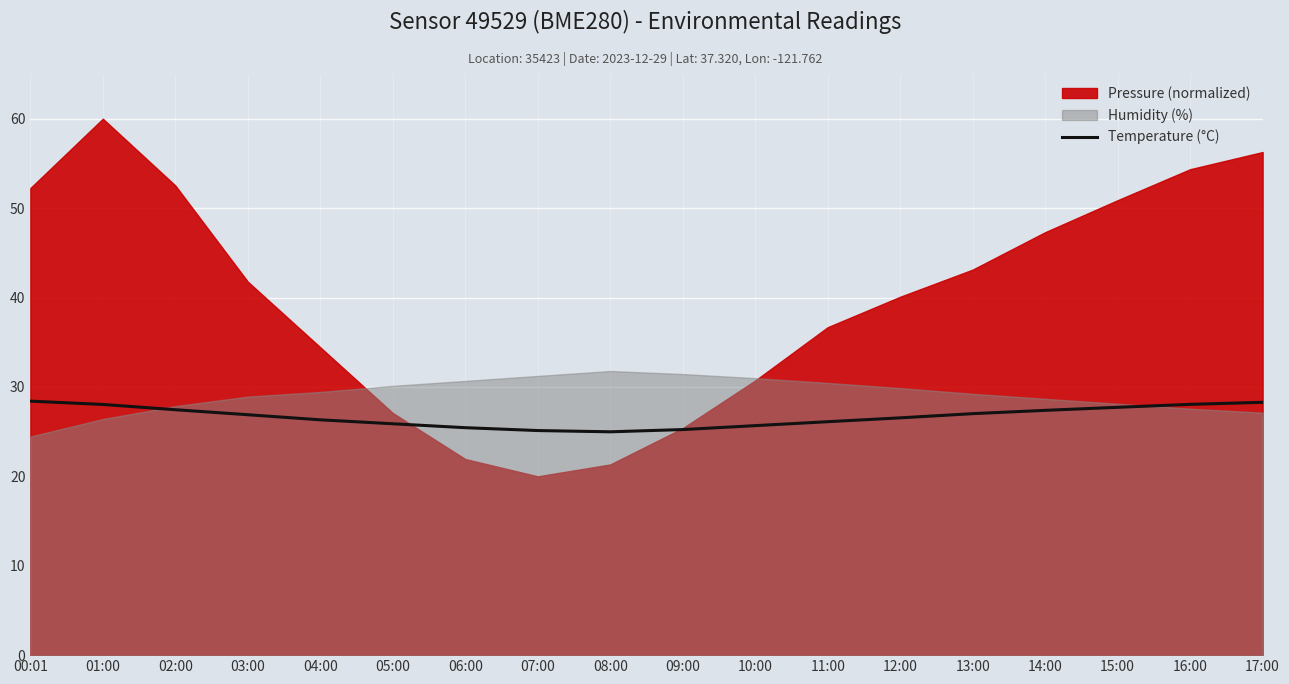

True or false: the data shows 40.9 at 17:00.

False